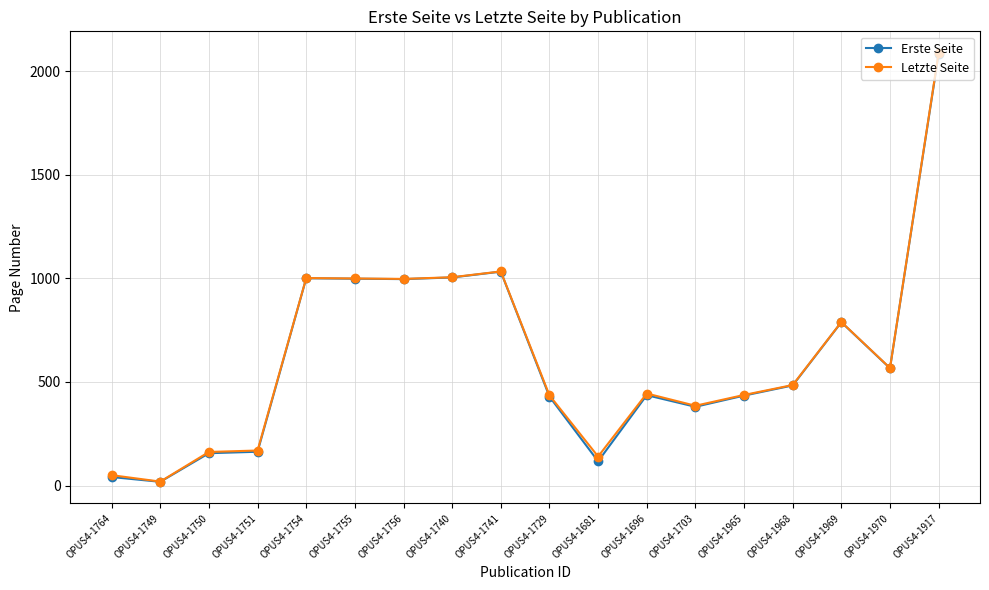

Which category has the highest value in the Letzte Seite series?

OPUS4-1917